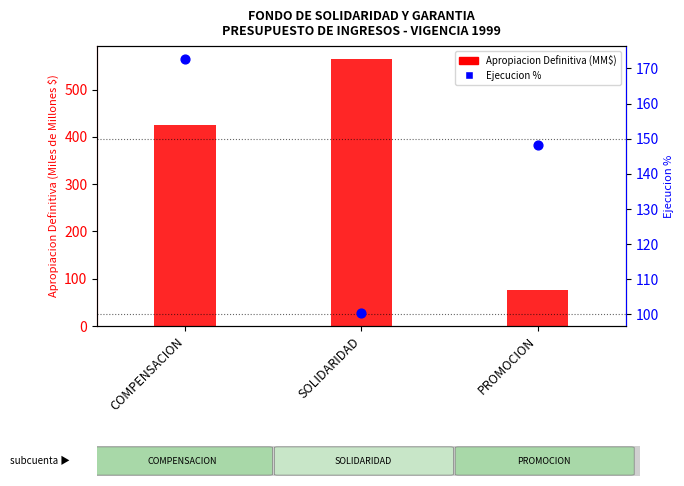

Is the value of Ejecucion % at PROMOCION greater than the value of Apropiacion Definitiva (MM$) at PROMOCION?

Yes